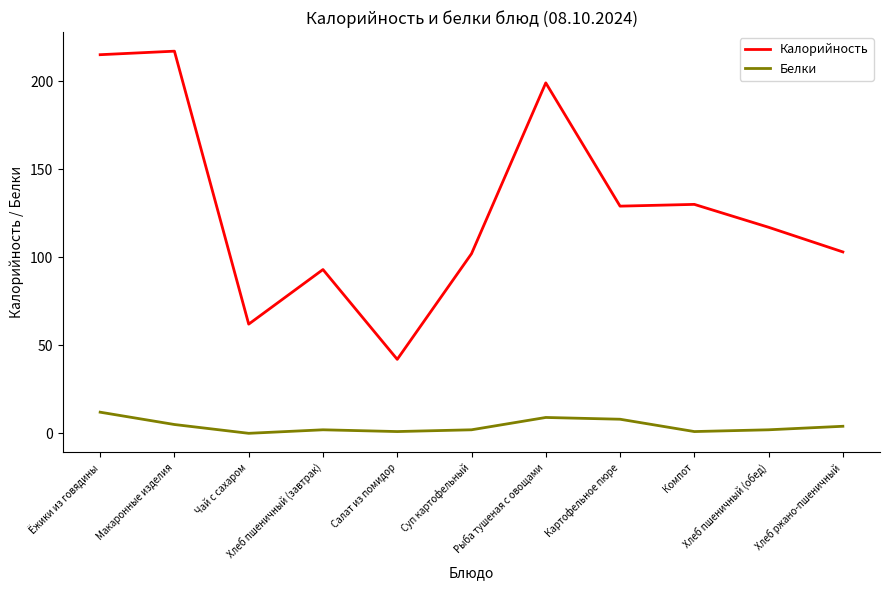

True or false: Калорийность and Белки intersect in this chart.

False